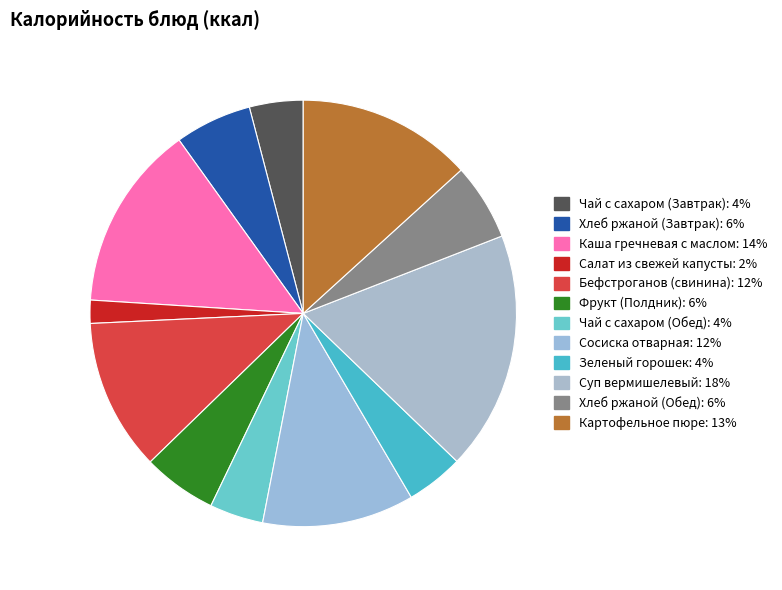

Count the number of slices in the pie.

12